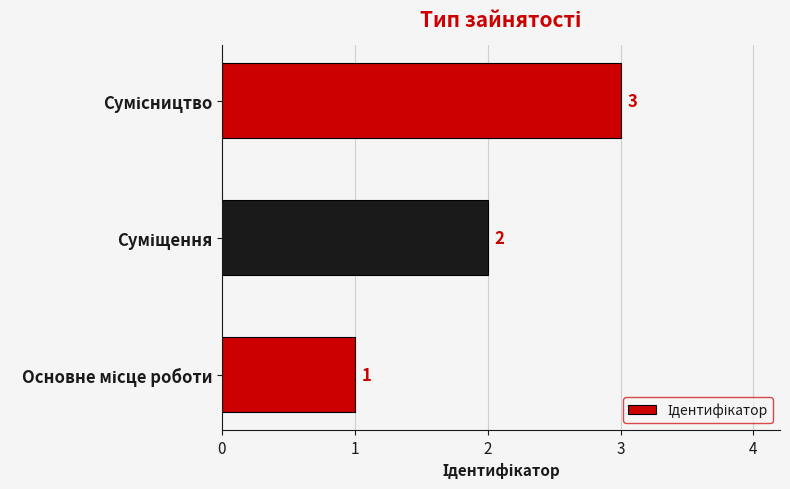

Count the values in the range 1 to 3.

3